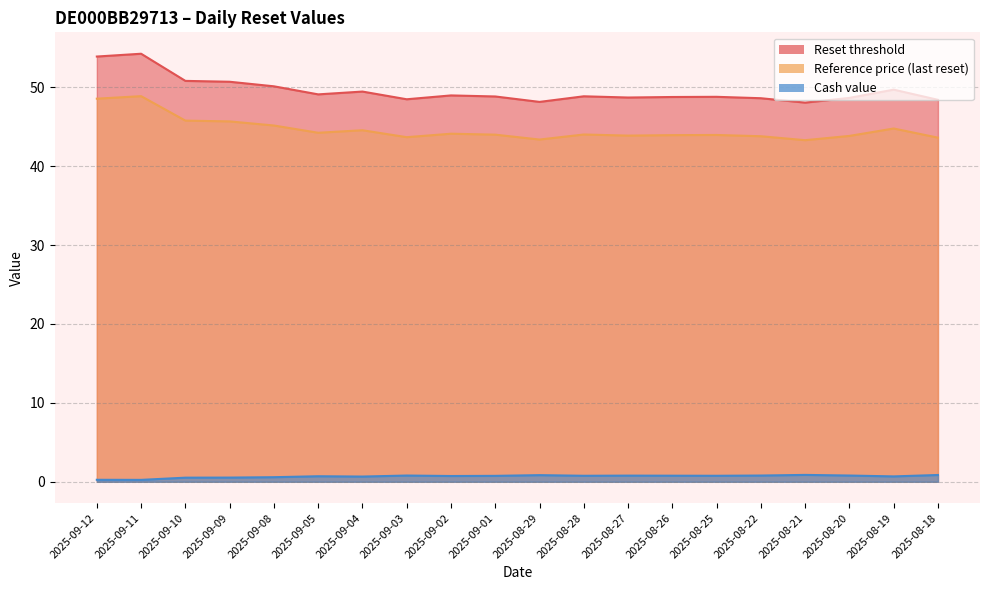

What are all the series names shown in the legend?

Reset threshold, Reference price (last reset), Cash value